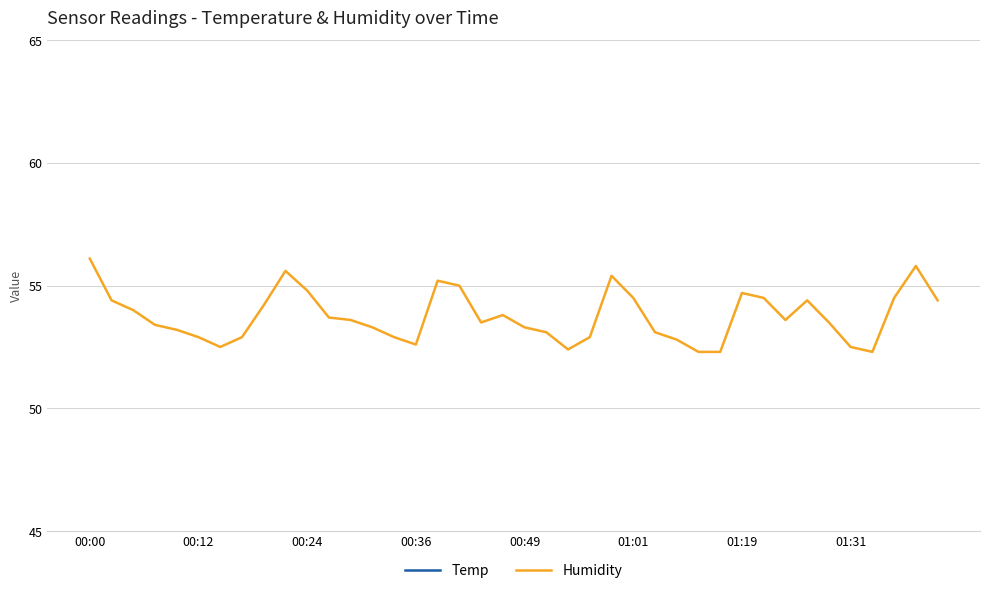

At which label does Humidity first exceed 53?

00:00